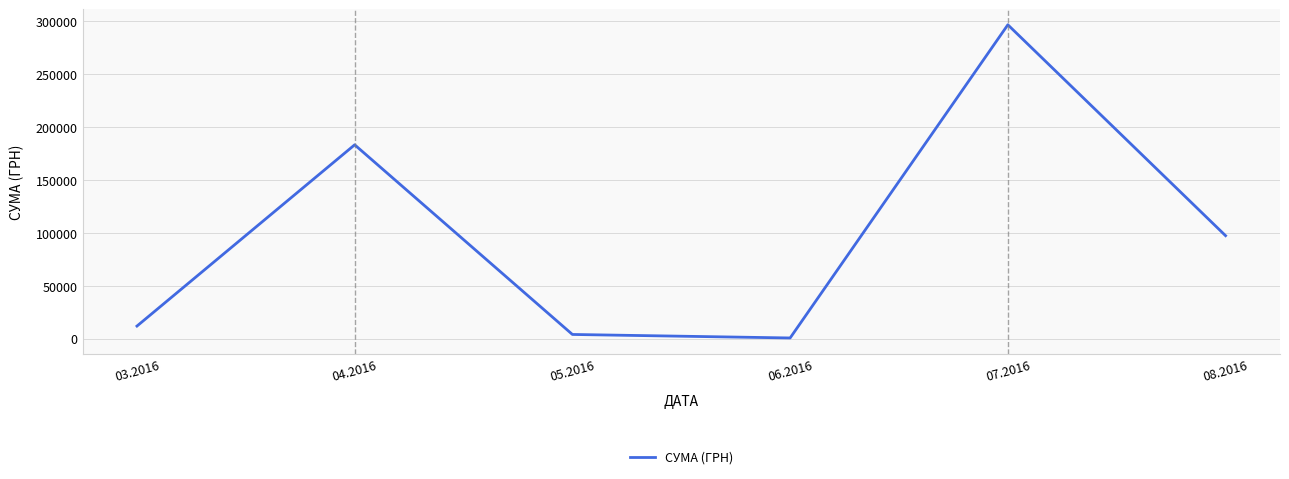

List the labels in order of value, smallest first.

06.2016, 05.2016, 03.2016, 08.2016, 04.2016, 07.2016